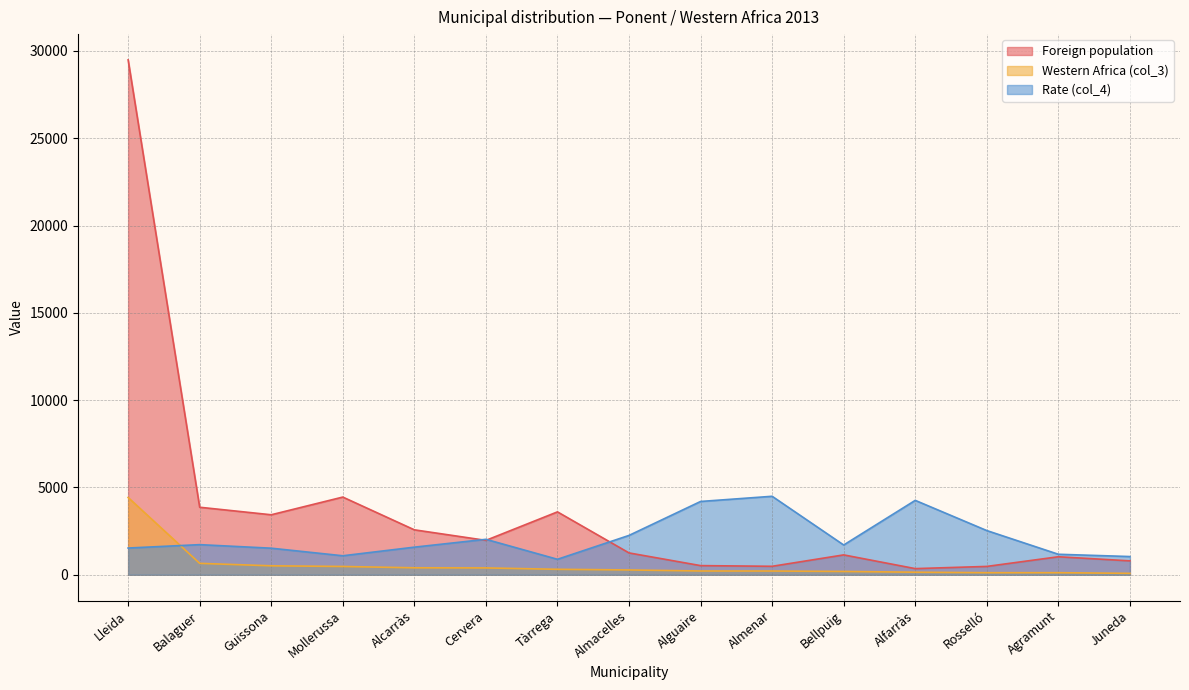

What is the minimum value shown in the chart?

81